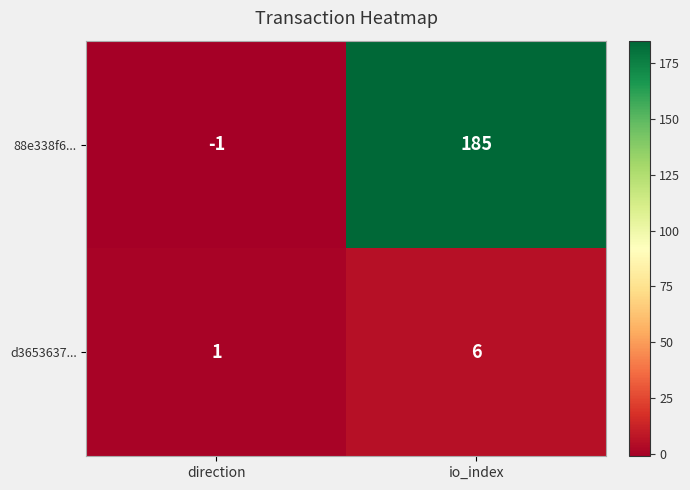

Is it true that d3653637... equals 0 at direction?

False